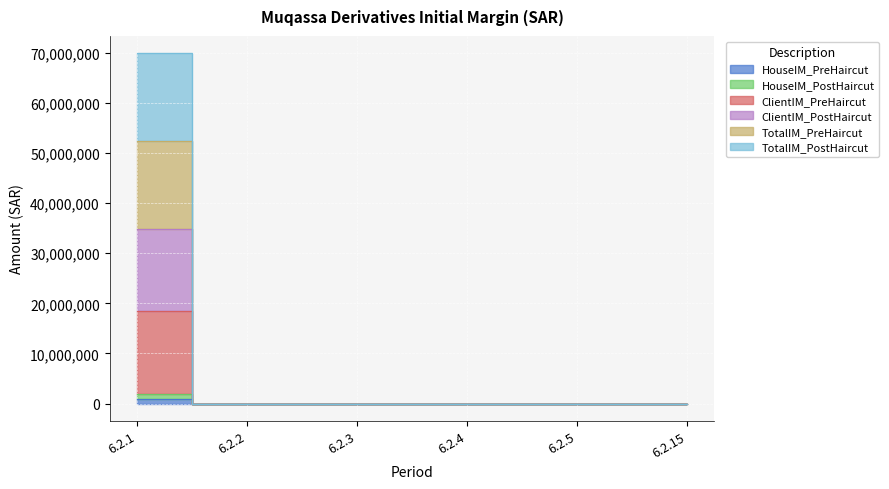

How many distinct data groups are displayed?

6